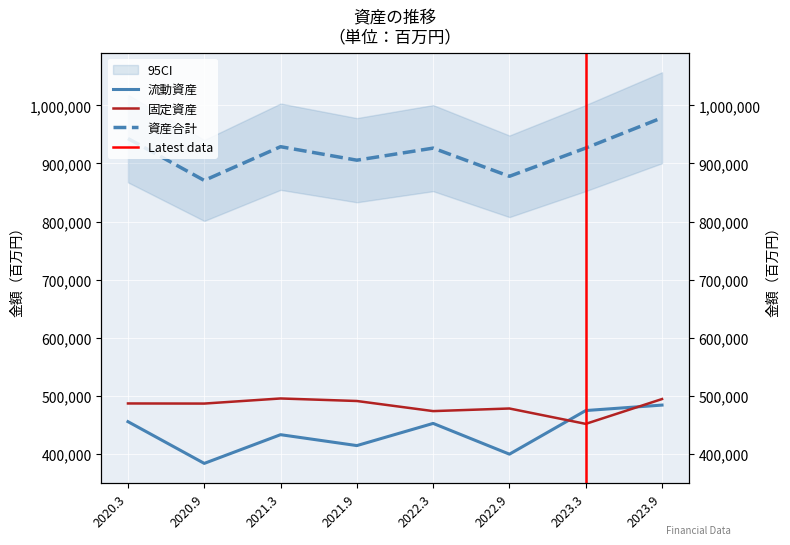

True or false: 固定資産 and 資産合計 intersect in this chart.

False